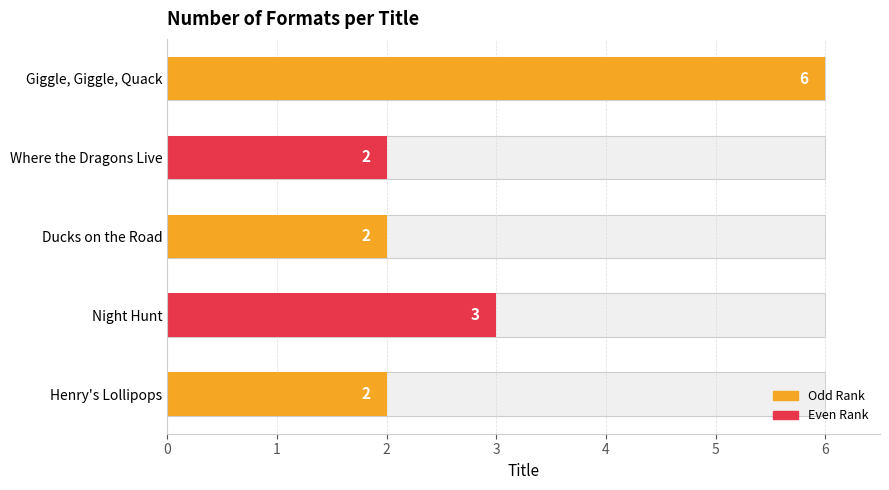

Rank the categories by value from lowest to highest.

Henry's Lollipops, Ducks on the Road, Where the Dragons Live, Night Hunt, Giggle, Giggle, Quack